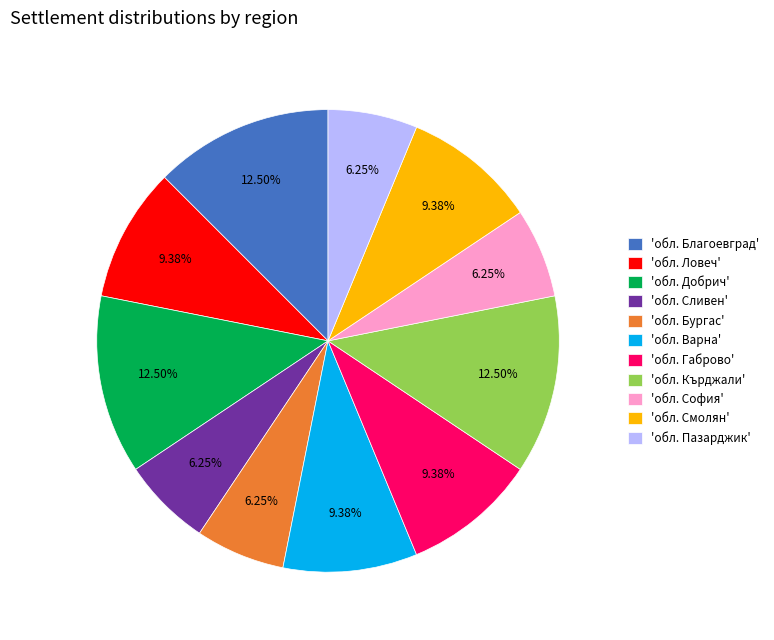

Combined, do 'обл. Благоевград' and 'обл. София' account for over 50%?

No